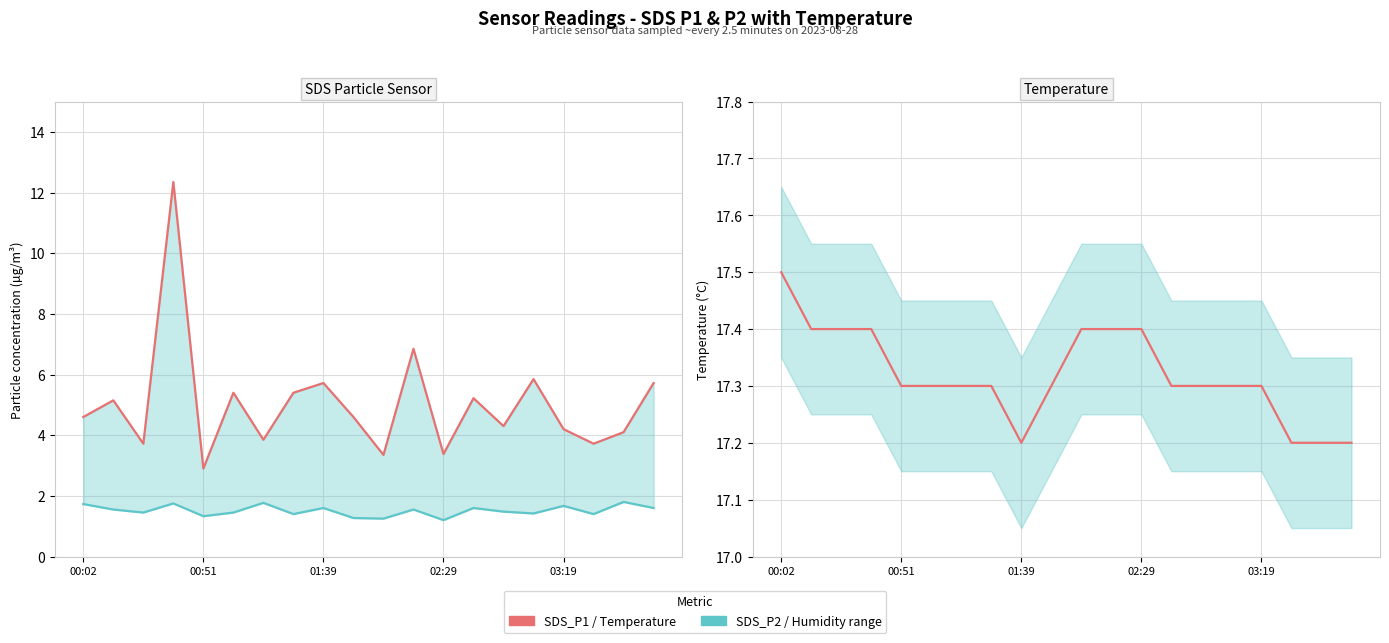

Which series has the largest range (max minus min)?

SDS_P1 (µg/m³)